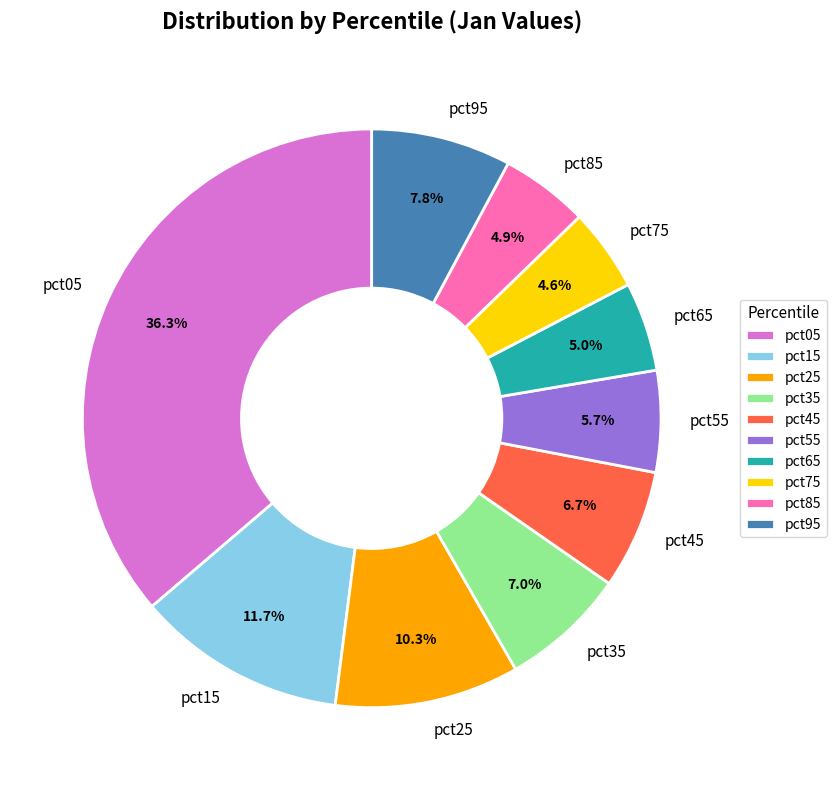

Is there a majority slice in this chart?

No